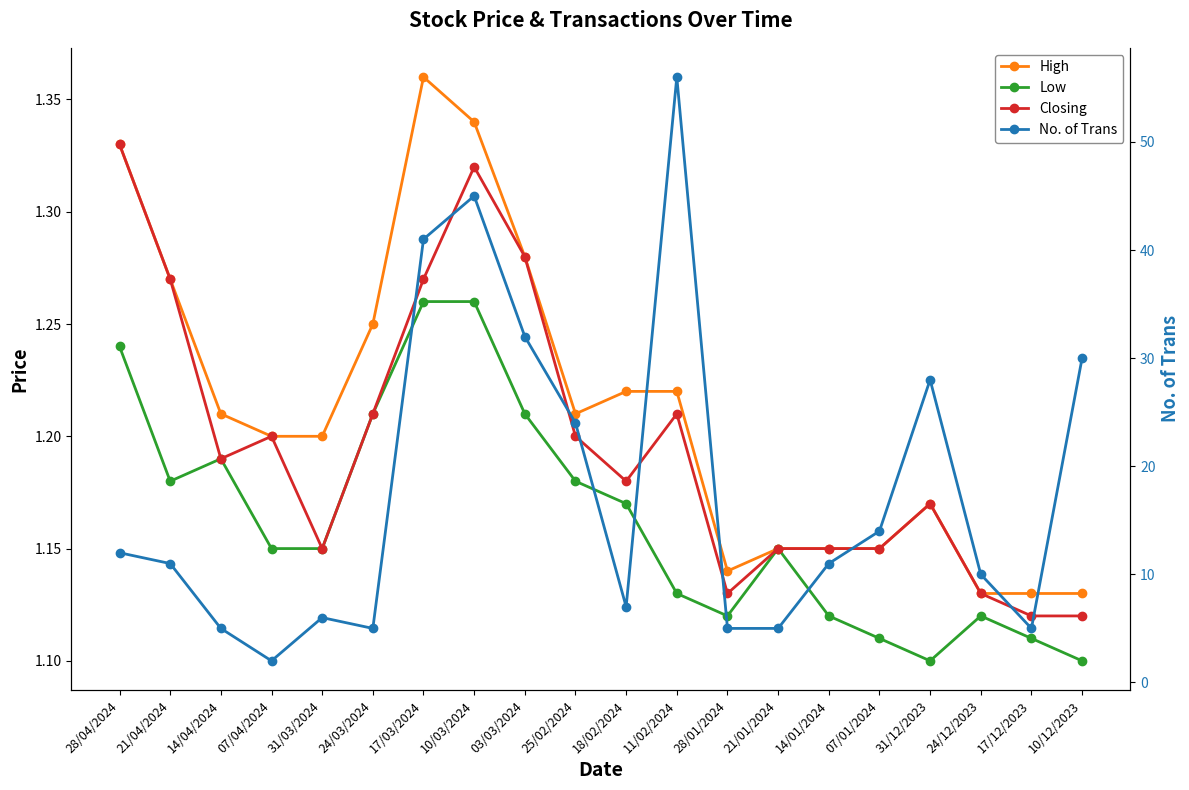

At which category does Closing reach its first local peak?

07/04/2024